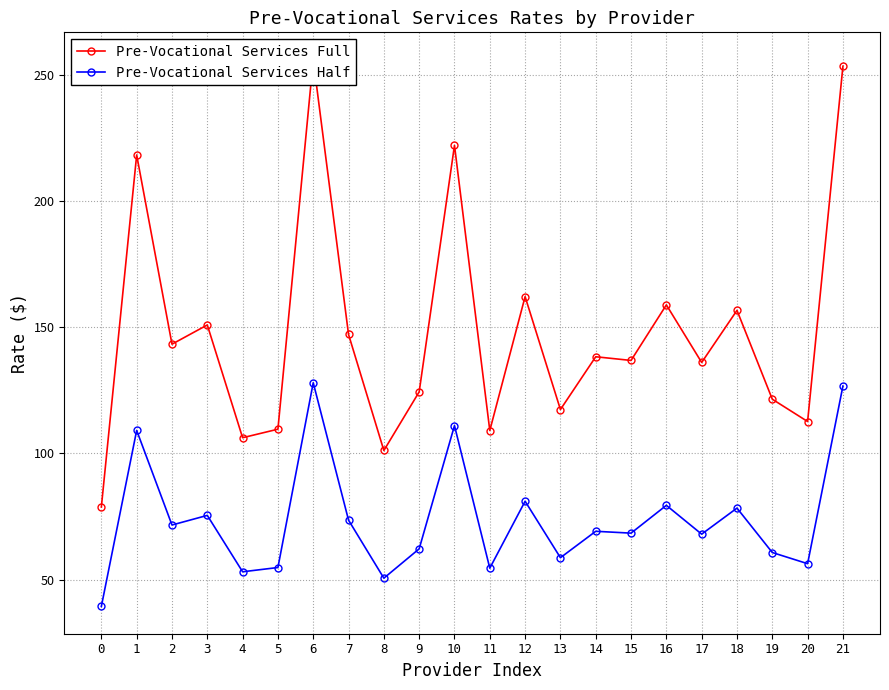

Does the chart display data point markers on the line(s)?

Yes